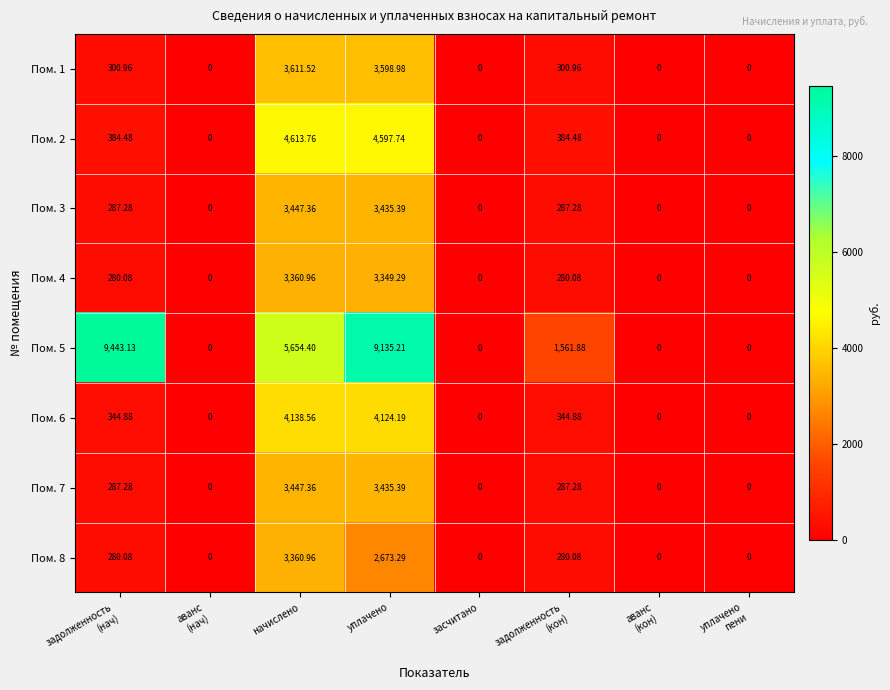

At which label is Пом. 8 closest to 1680?

уплачено